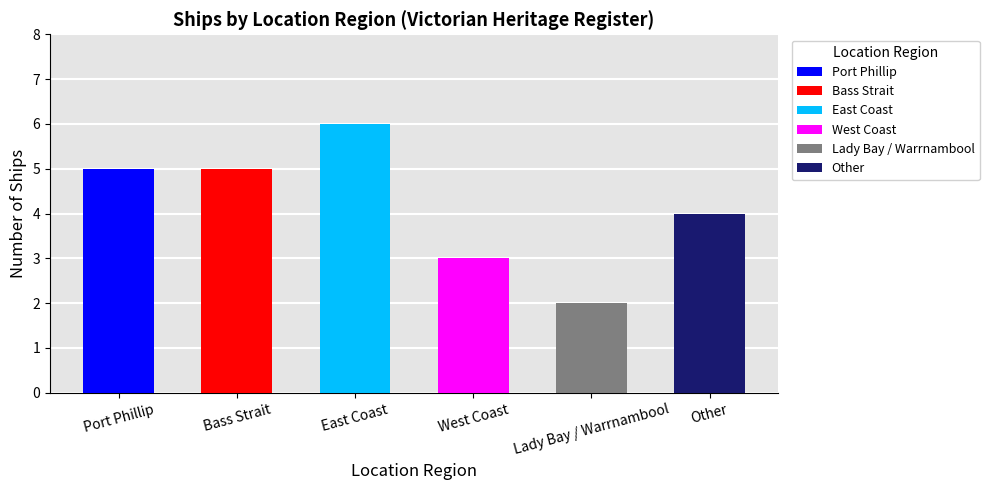

How many data points does each series have?

6